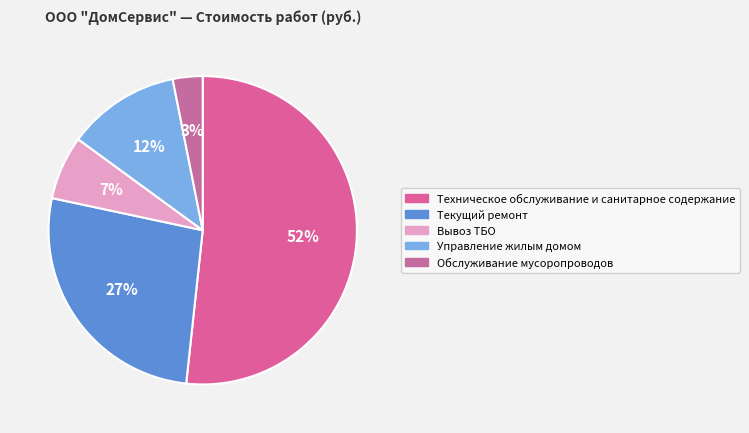

What percentage is the Вывоз ТБО slice, to the nearest percent?

7%